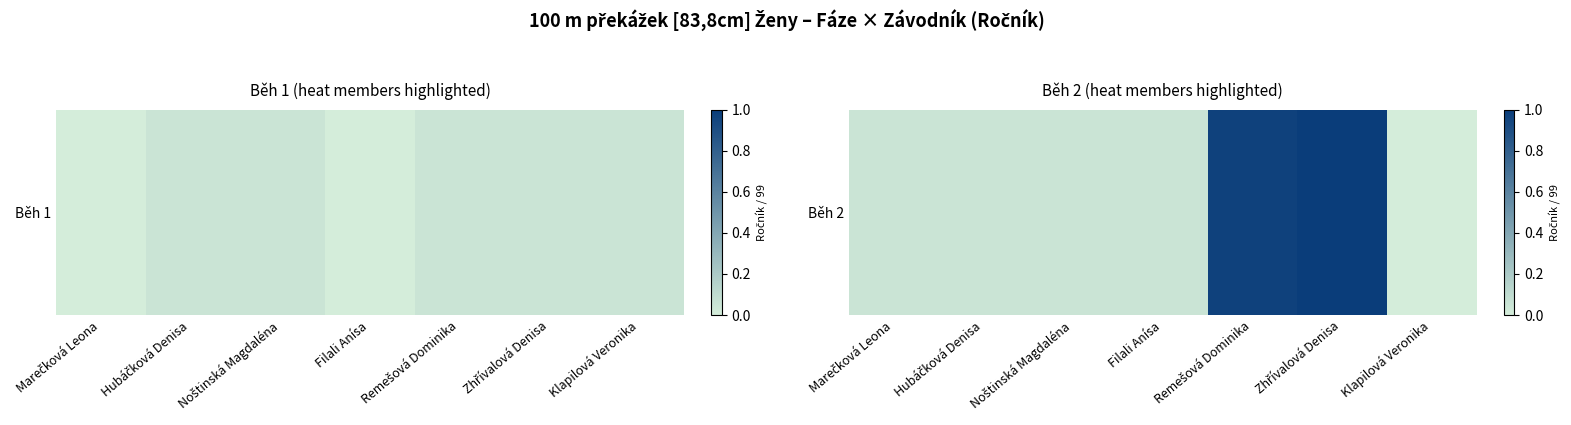

Which category has the highest value across all series?

Zhřívalová Denisa